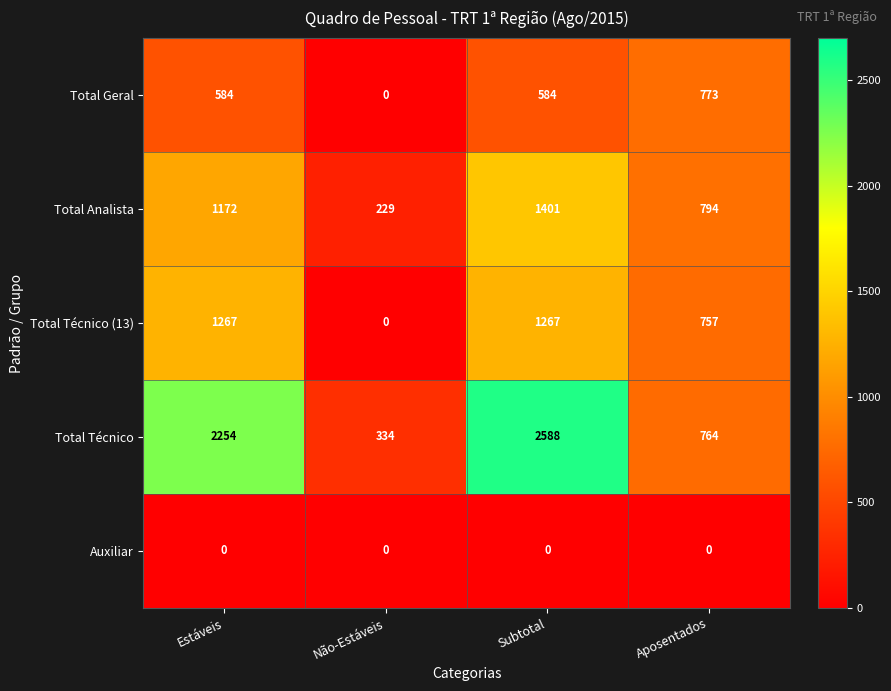

Is the value of Total Técnico (13) at Aposentados greater than the value of Auxiliar at Subtotal?

Yes